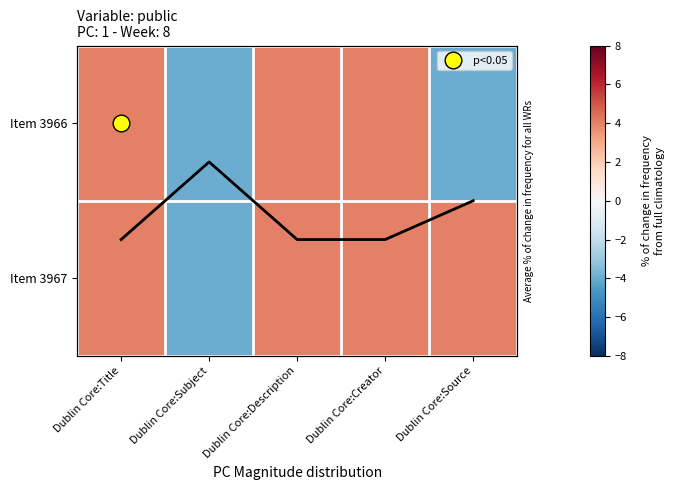

The value of Item 3967 at Dublin Core:Subject is -4. True or false?

True